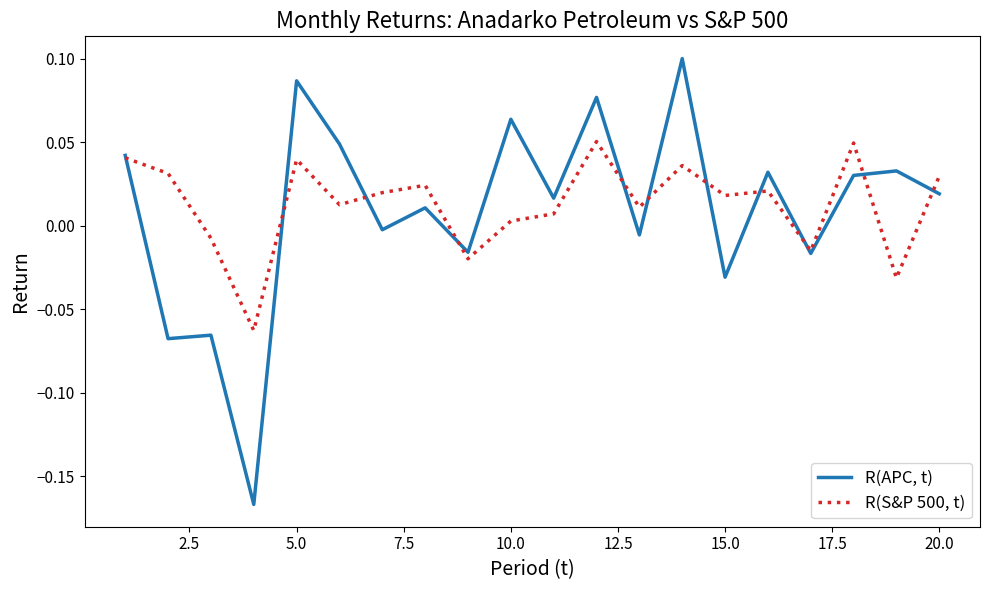

Rank the series by their maximum value, from lowest to highest.

R(S&P 500, t), R(APC, t)